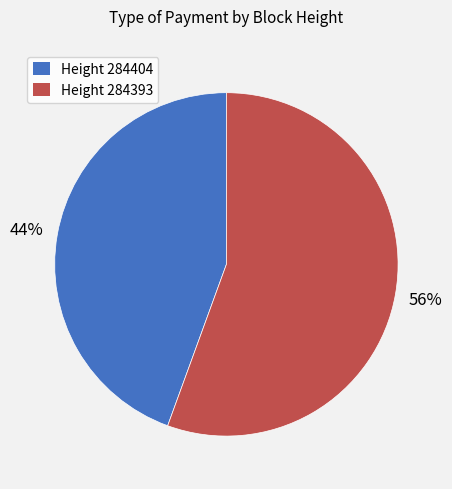

To the nearest percent, what is the average slice percentage?

50%